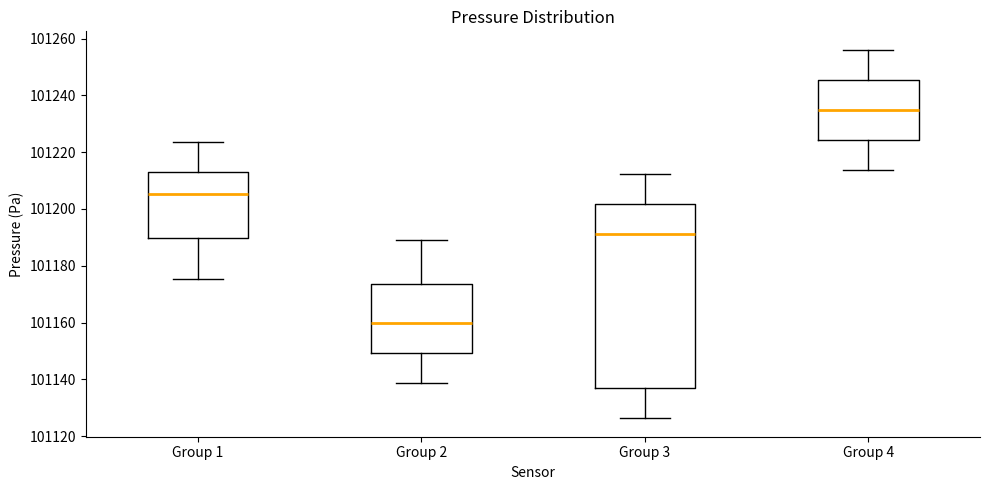

Where does the upper whisker of the box for Group 1 end on the y-axis? The values are not printed on the chart, so give them approximately, as read against the axis.

101224